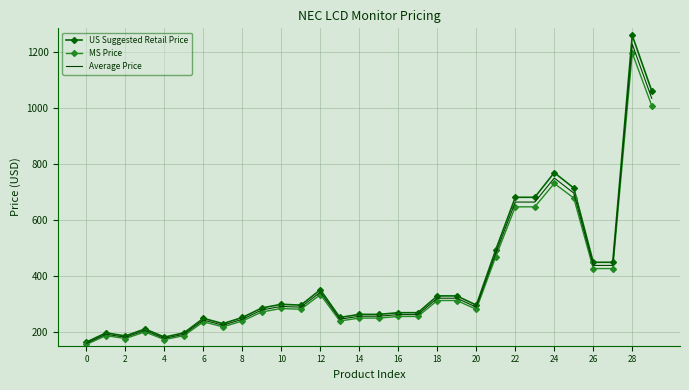

How many series are shown in this chart?

3